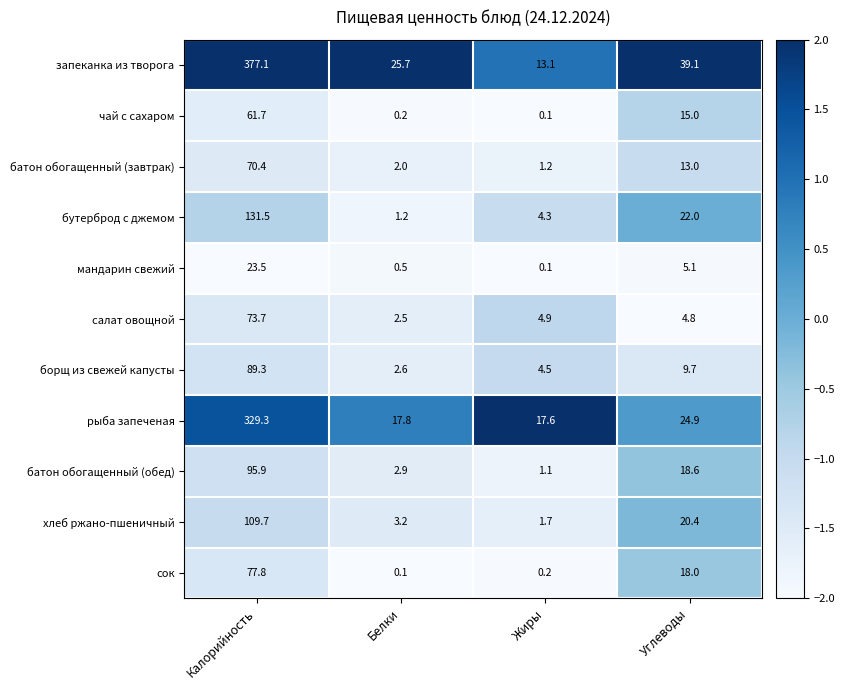

What is the maximum value shown in the chart?

377.1